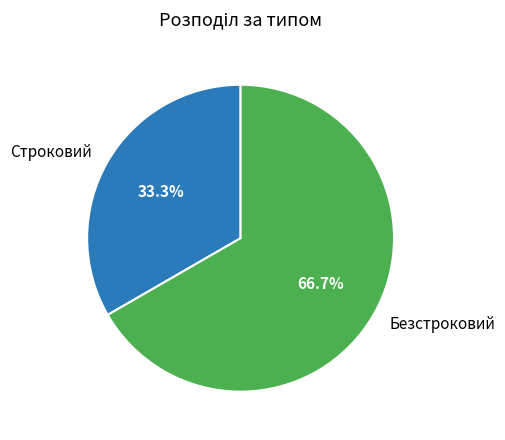

What is the total percentage of Строковий and Безстроковий?

100.0%